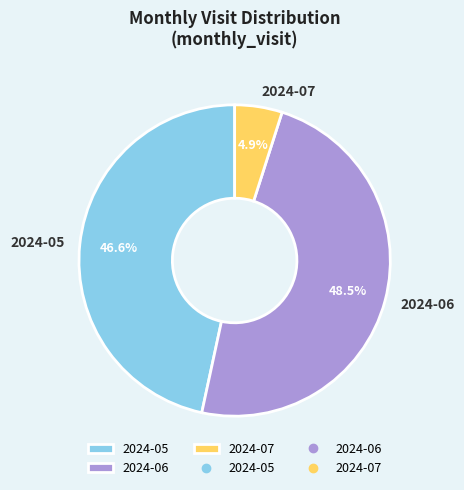

To the nearest percent, what percentage of the pie is 2024-07?

5%